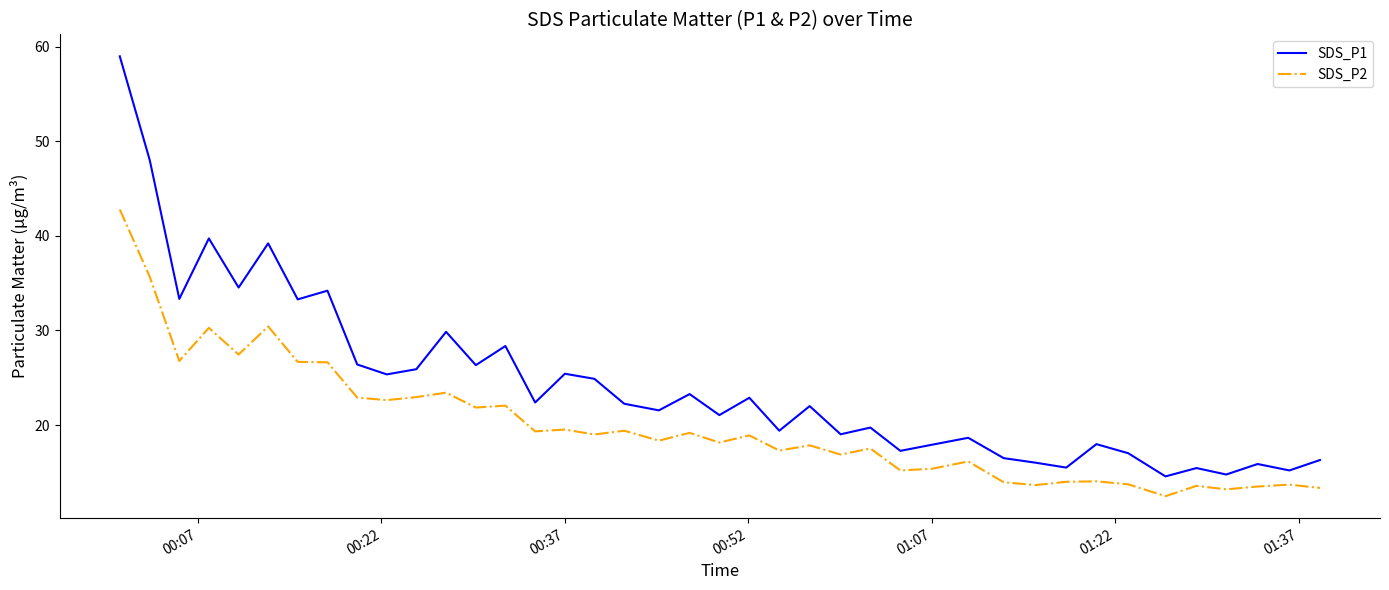

How many lines are shown in the chart?

2